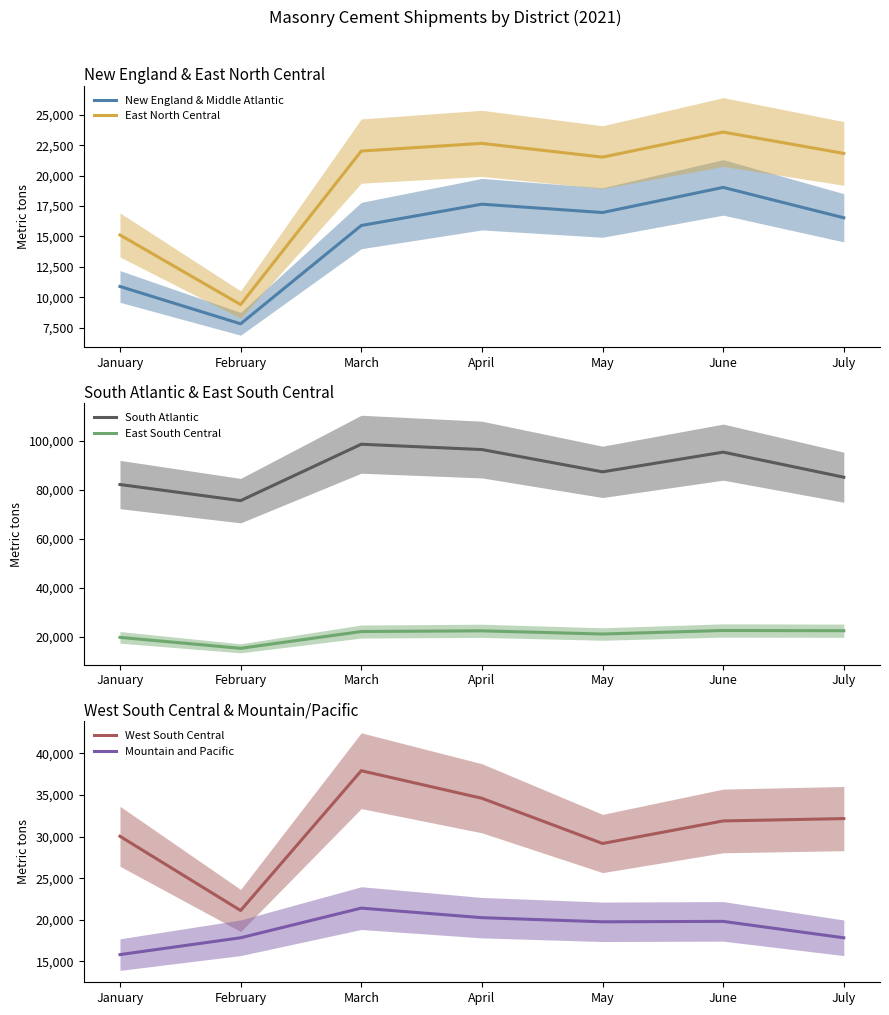

True or false: West South Central and New England & Middle Atlantic cross at least once.

False